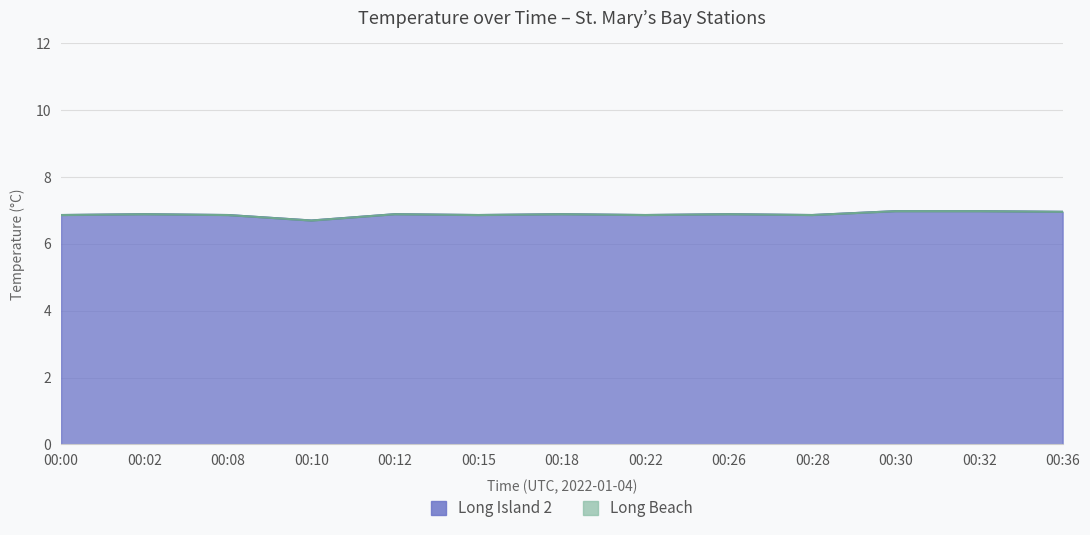

List the labels in order of value, largest first.

00:30, 00:32, 00:36, 00:02, 00:12, 00:18, 00:26, 00:00, 00:08, 00:15, 00:22, 00:28, 00:10